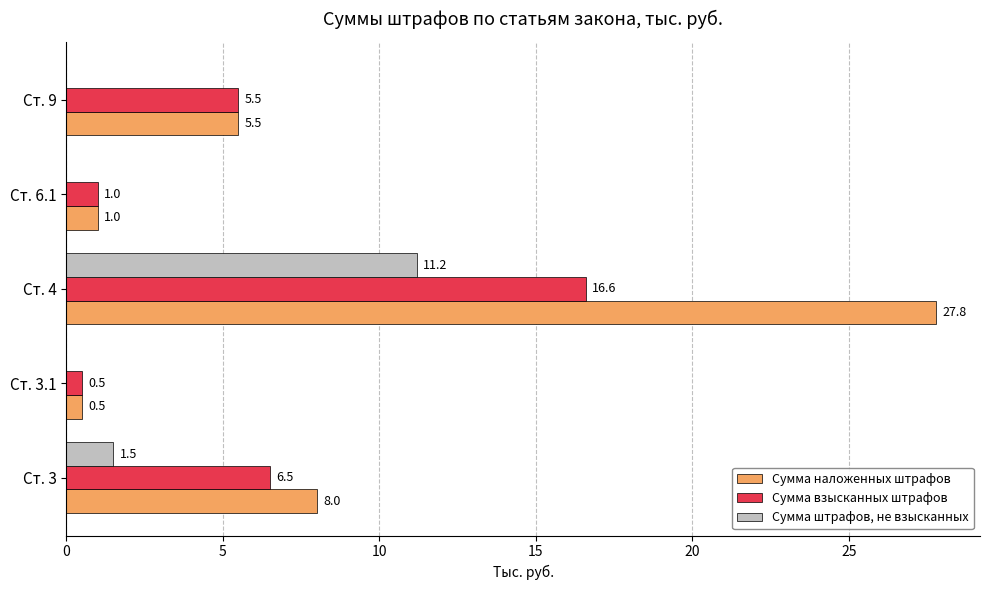

What is the total value across all series at Ст. 6.1?

2.0